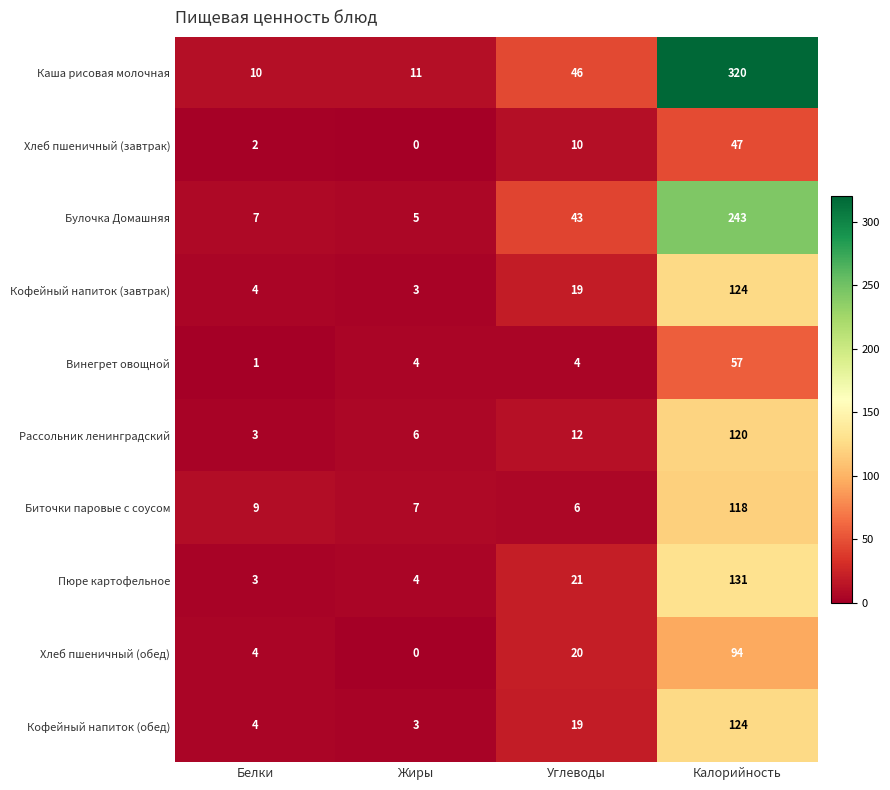

What is the sum of all Хлеб пшеничный (обед) values?

118